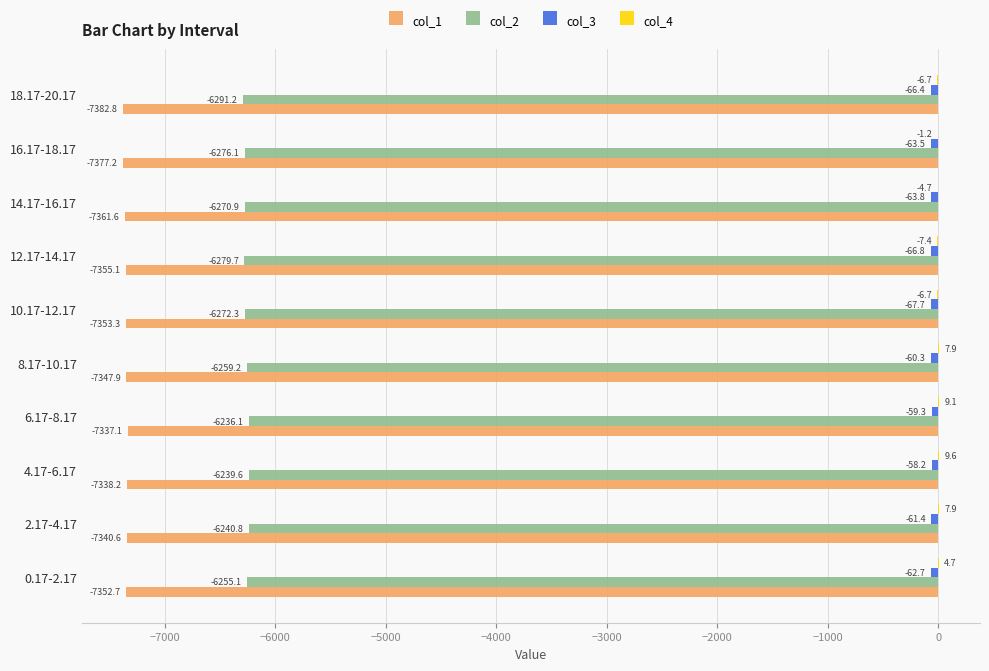

At which category is the sum across all series the highest?

6.17-8.17